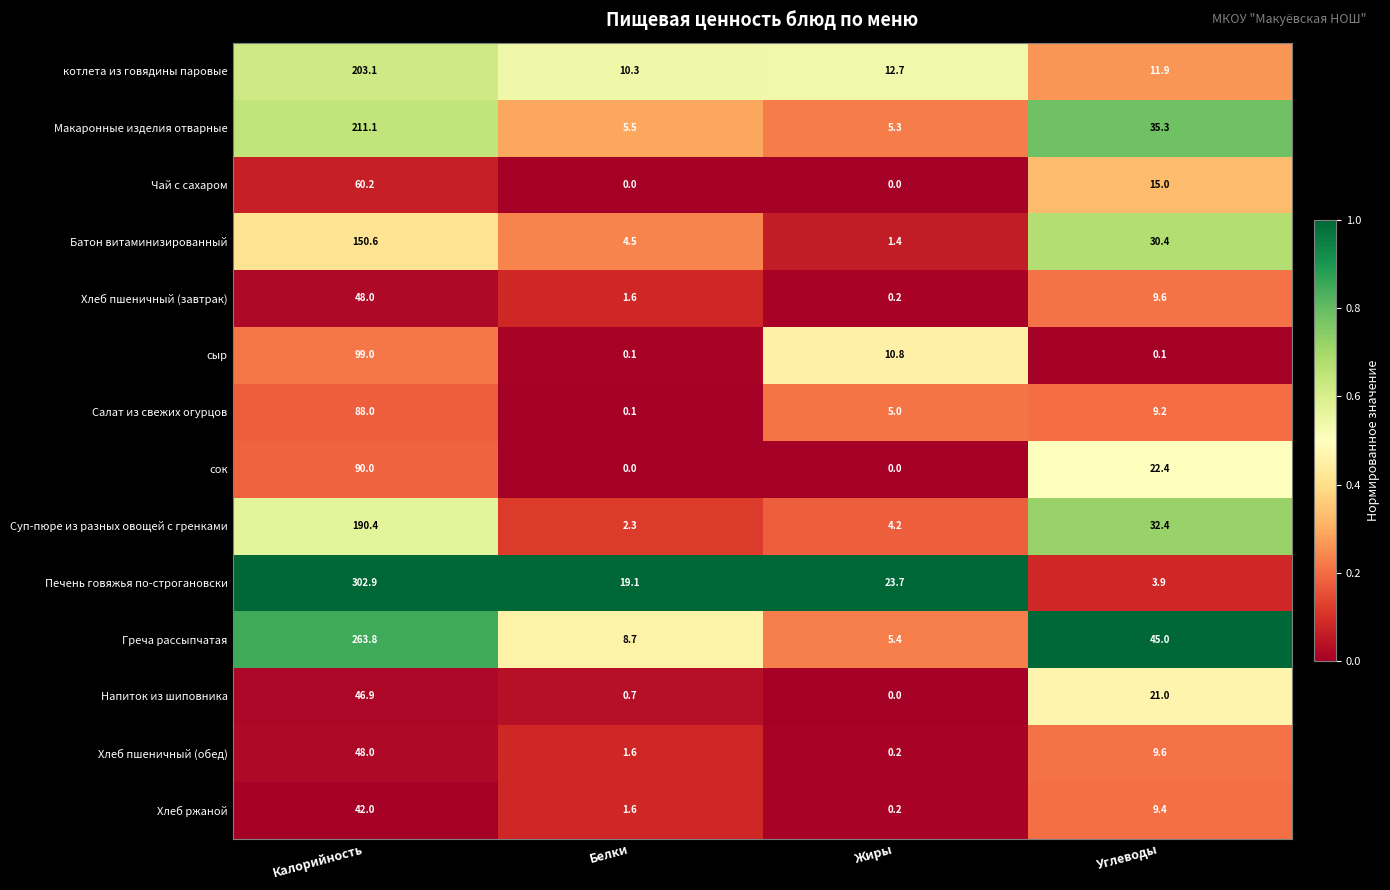

True or false: котлета из говядины паровые has a value of 11.9 at Углеводы.

True